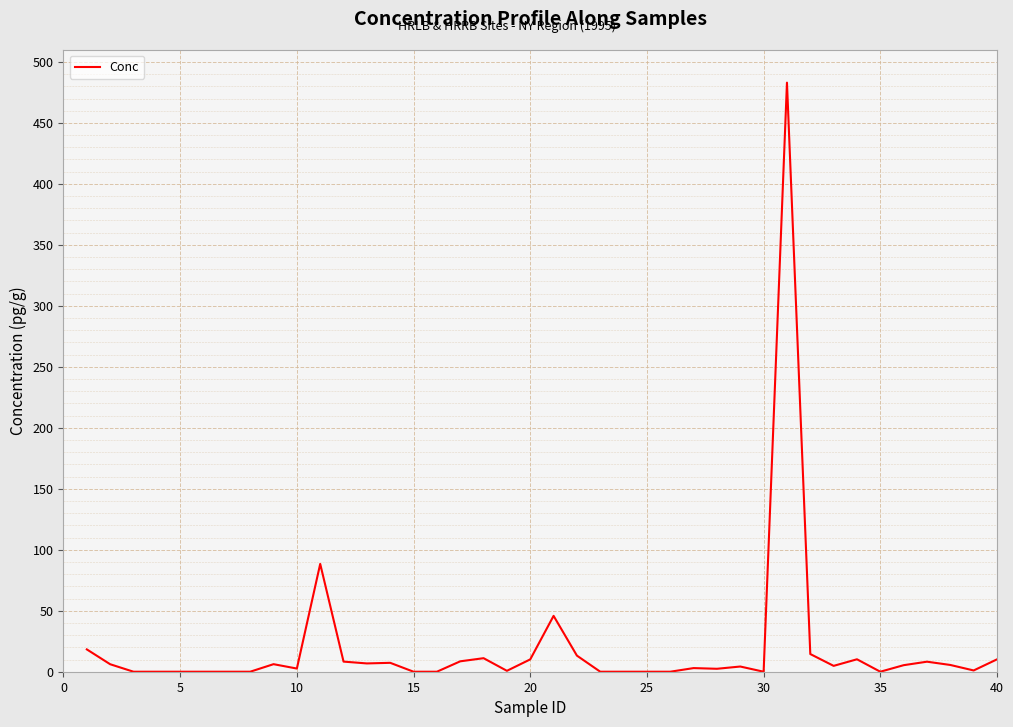

What is the difference between the maximum and minimum values?

483.0